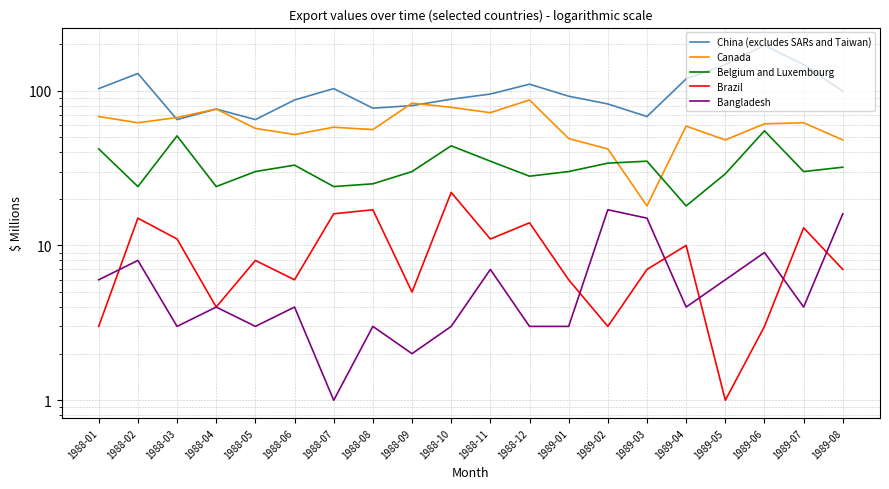

Which label corresponds to the largest value in the chart?

1989-06